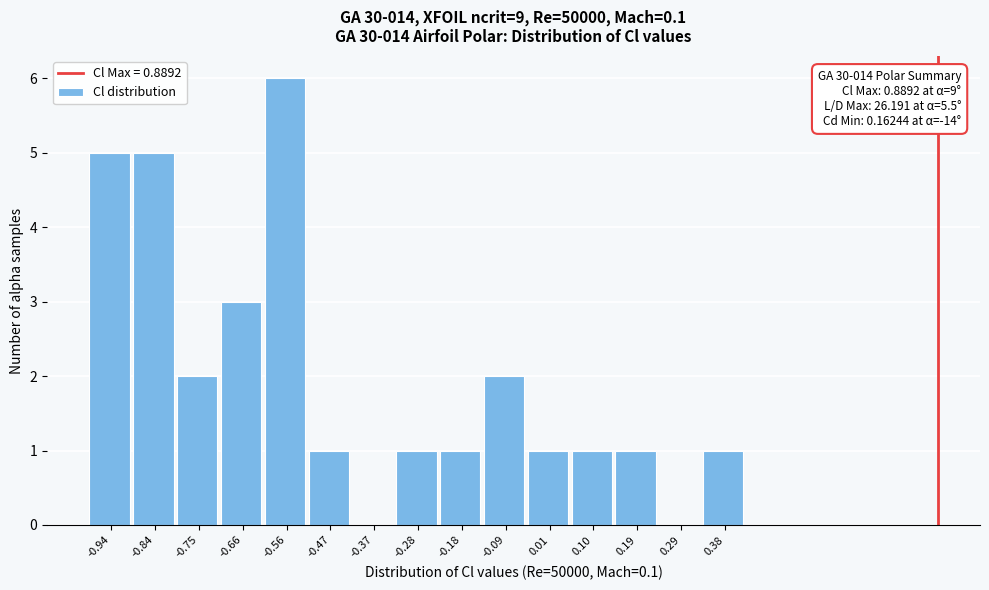

Reading left to right, list all the values displayed in this chart.

-0.94=5	-0.84=5	-0.75=2	-0.66=3	-0.56=6	-0.47=1	-0.37=0	-0.28=1	-0.18=1	-0.09=2	0.01=1	0.10=1	0.19=1	0.29=0	0.38=1